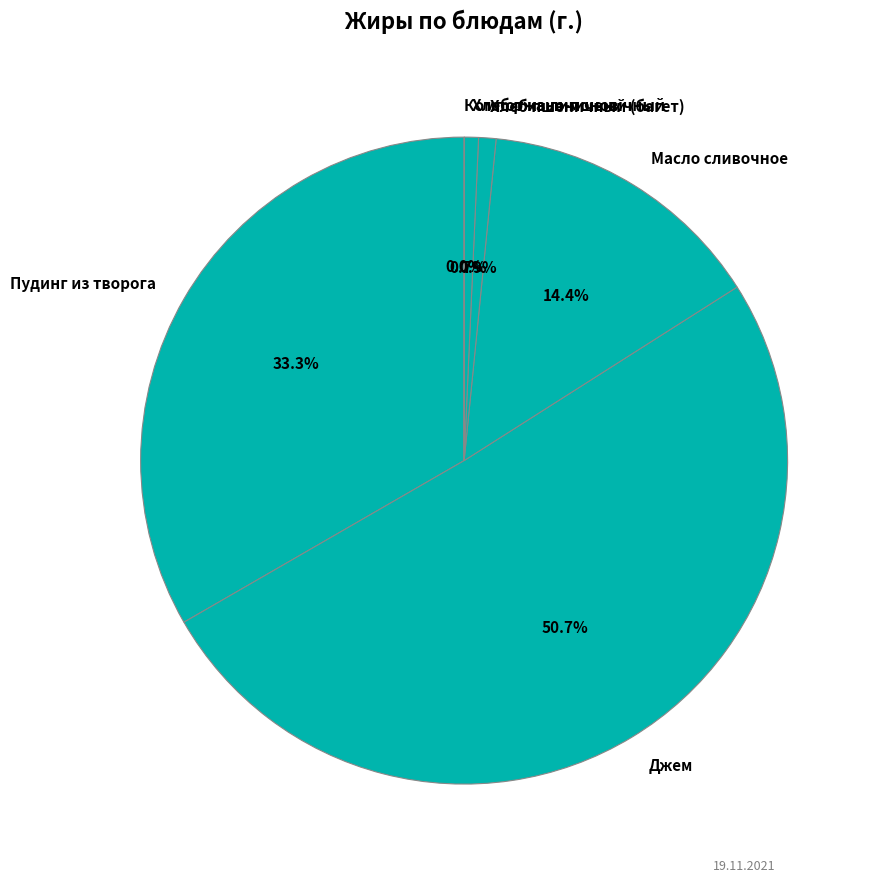

What is the total percentage of Хлеб пшеничный (багет) and Масло сливочное?

15.3%